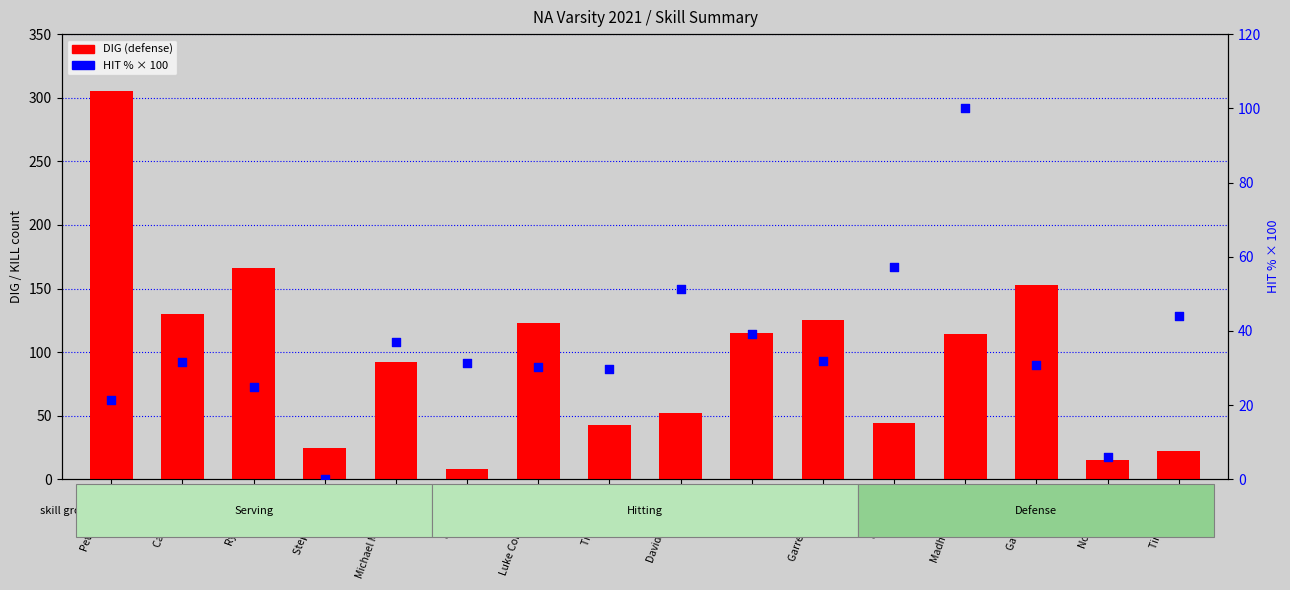

Which series contains the highest Y value?

DIG (defense)